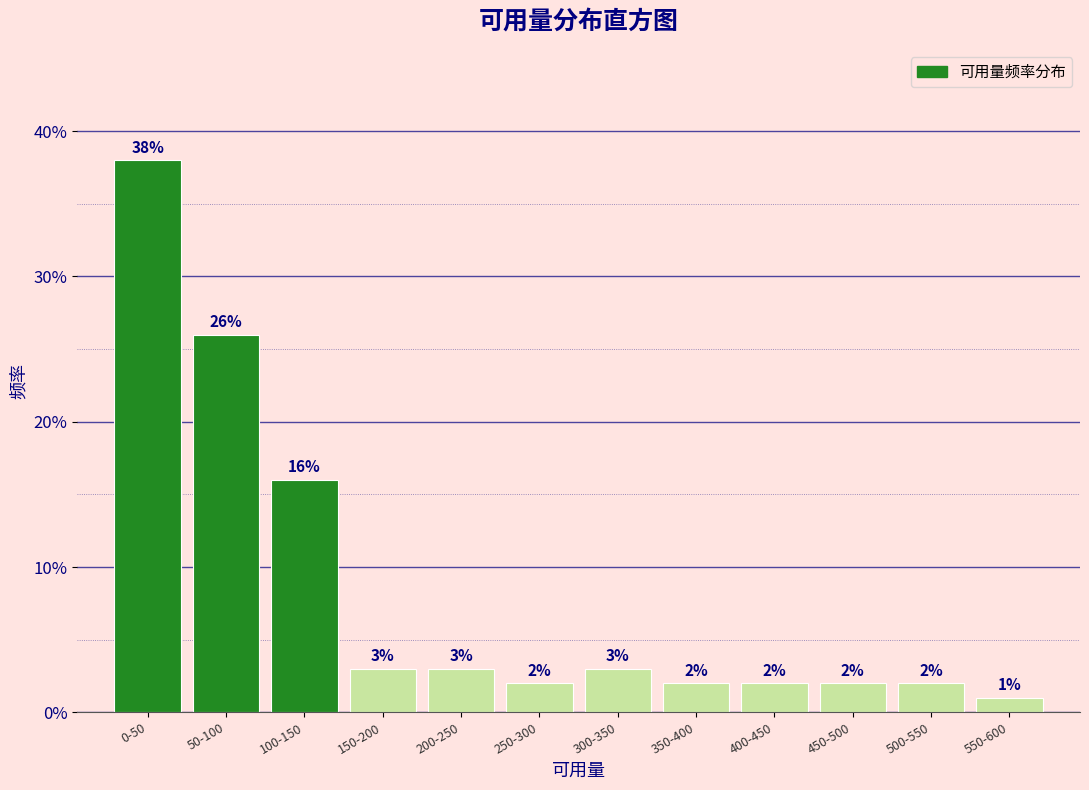

Reading left to right, what are all the values shown in this chart?

38	26	16	3	3	2	3	2	2	2	2	1